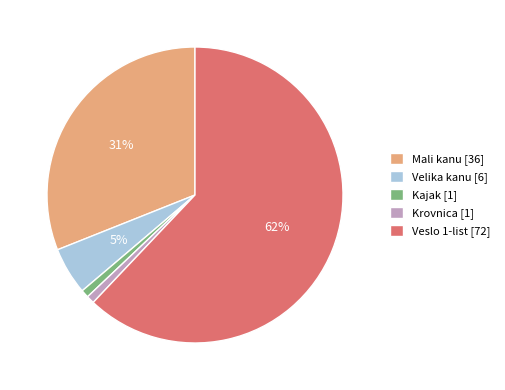

To the nearest percent, what portion does Mali kanu represent?

31%